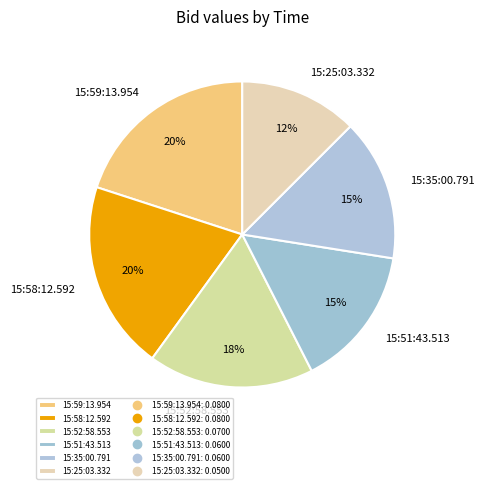

To the nearest percent, what is the average slice percentage?

17%